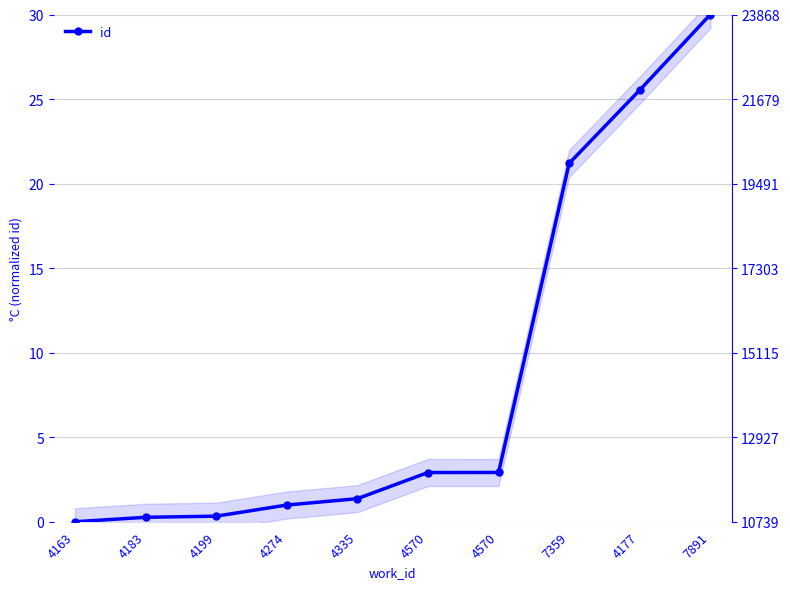

What is the difference between the second highest and second lowest values?

25.3